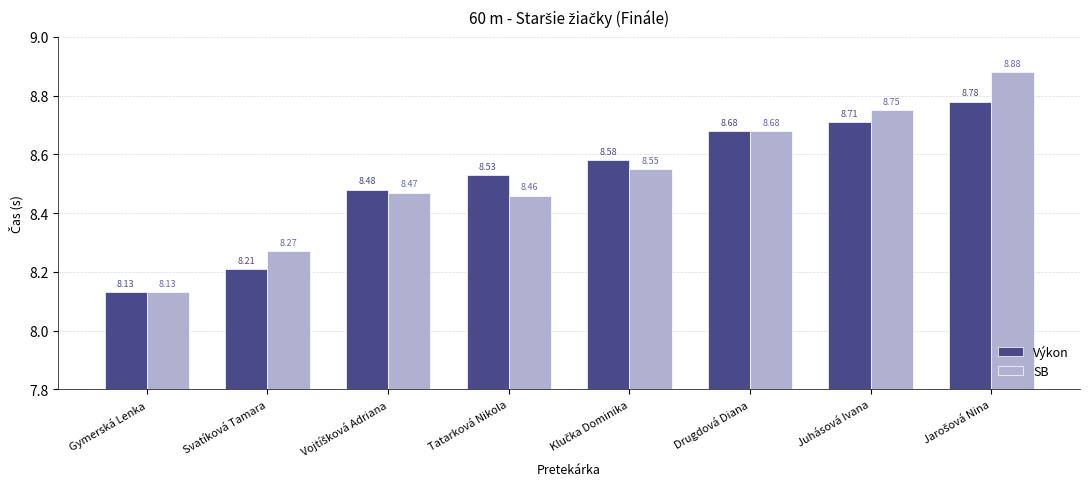

At how many categories does at least one series exceed 8?

8